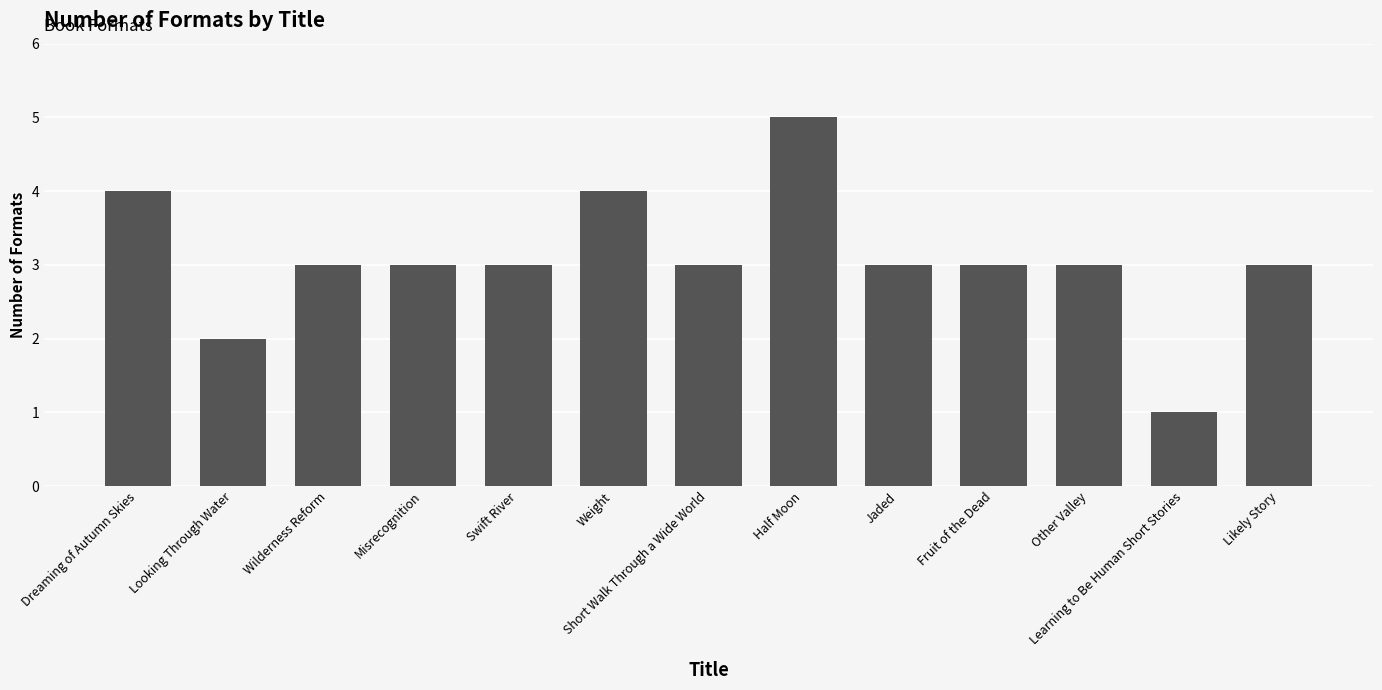

Is it true that the value at Misrecognition is 5?

False